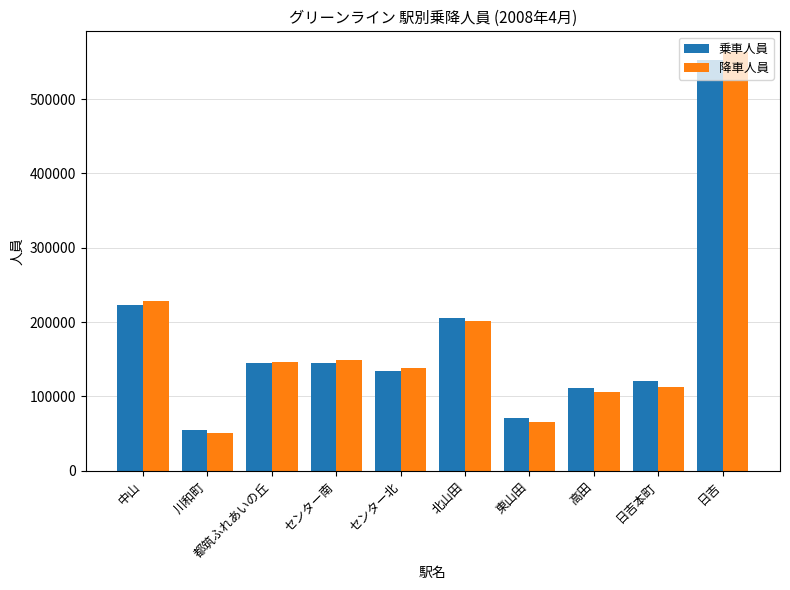

At 日吉, list the series in order from largest to smallest.

降車人員, 乗車人員